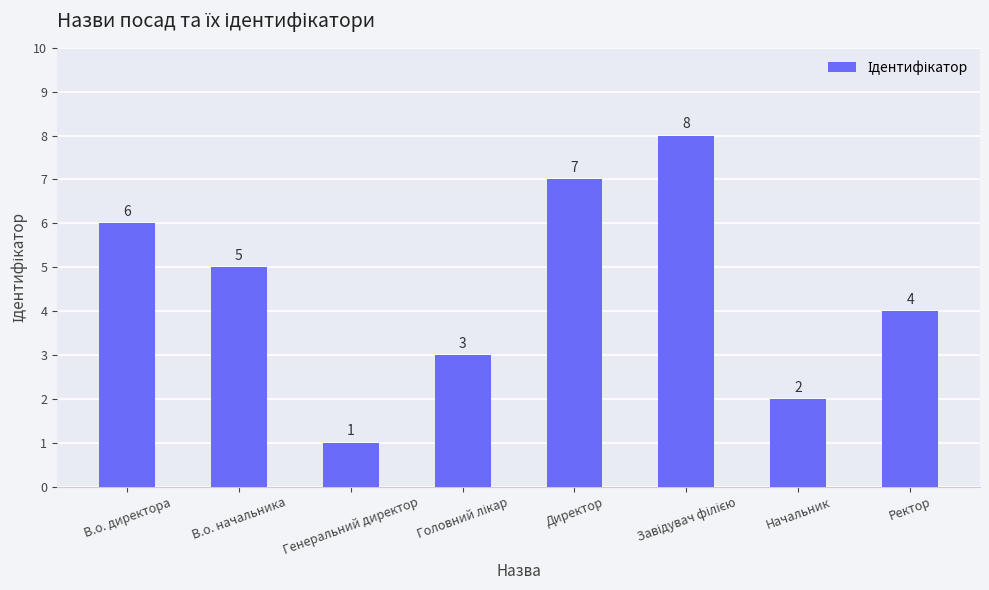

Count the number of data series in this chart.

1